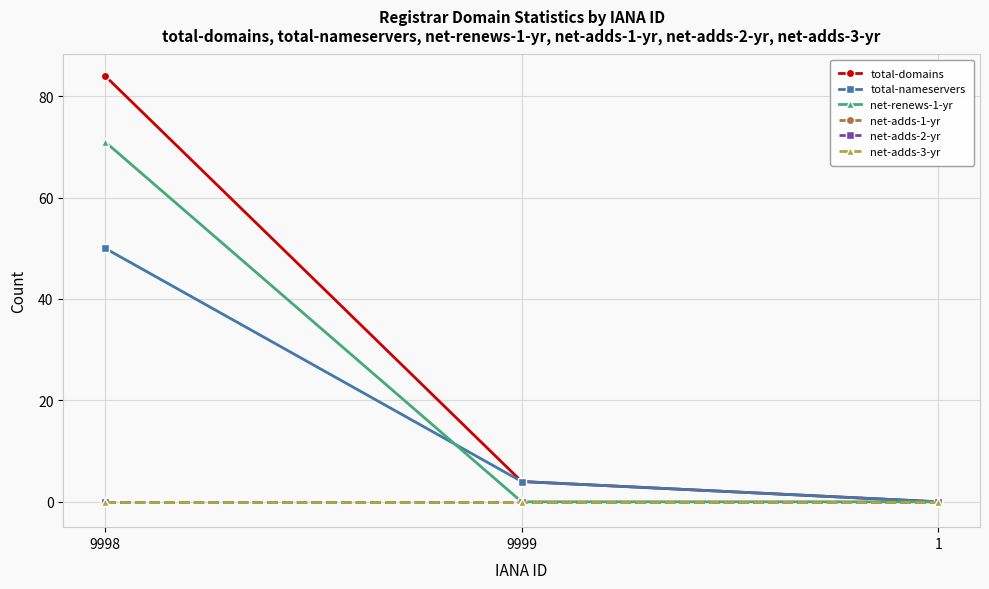

At how many categories does at least one series exceed 10?

1